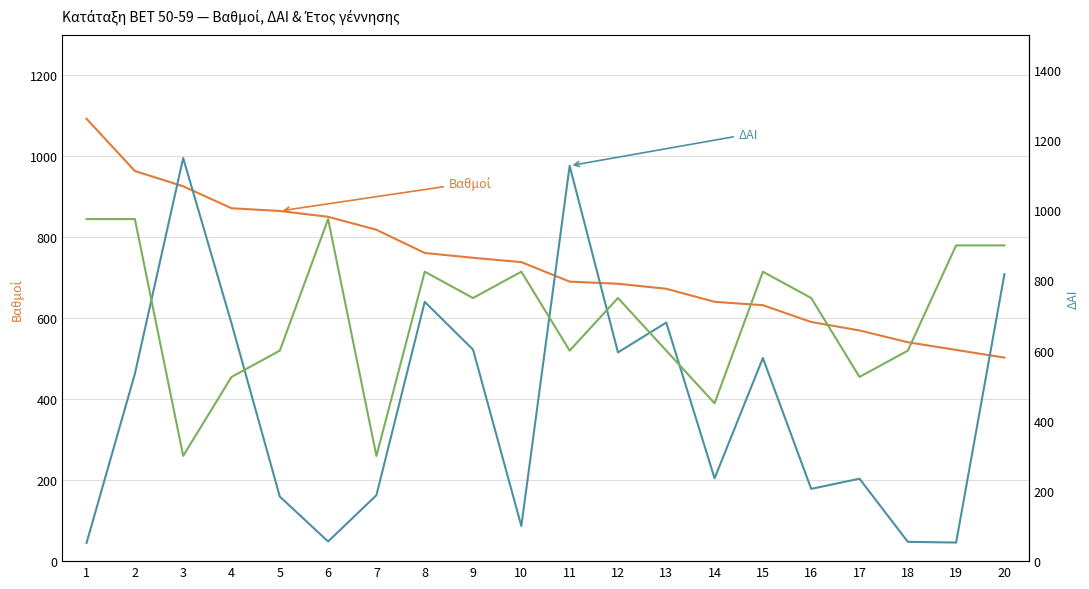

What is the total value across all series at 16?

2764.8